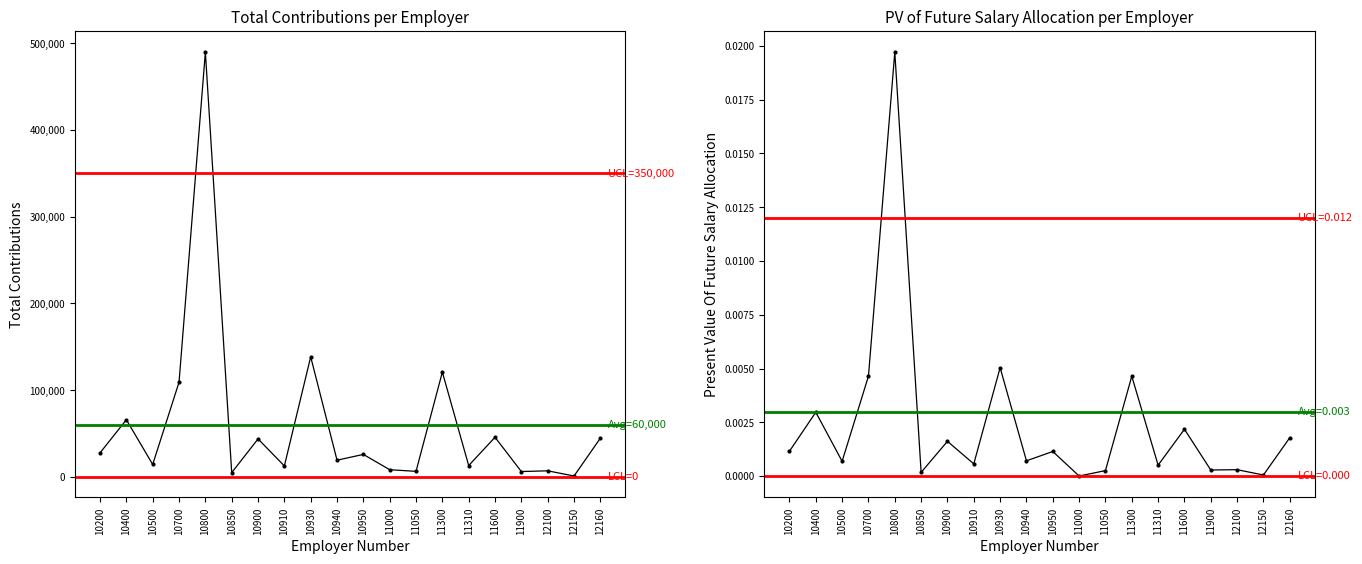

Which series has the largest total across all categories?

Total Contributions